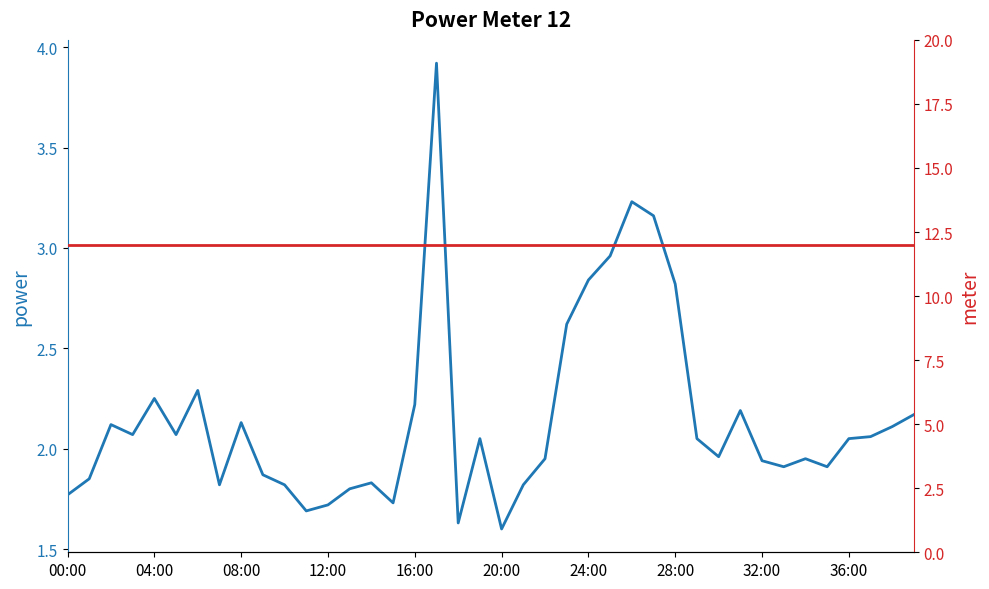

What is the sum of the power values at 30 and 22?

3.9